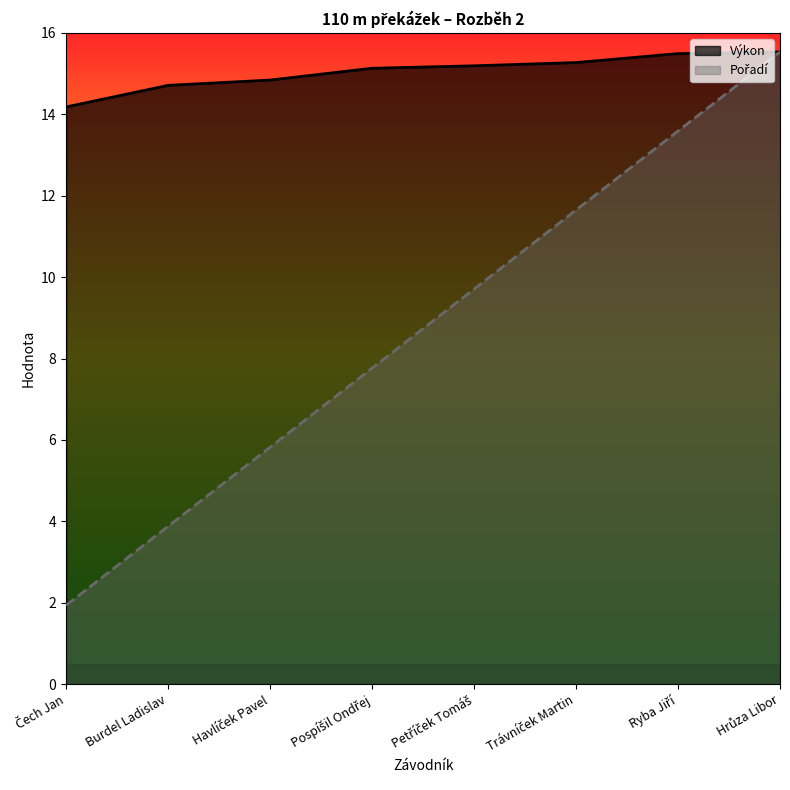

True or false: Pořadí has a value of 11.6 at Trávníček Martin.

True